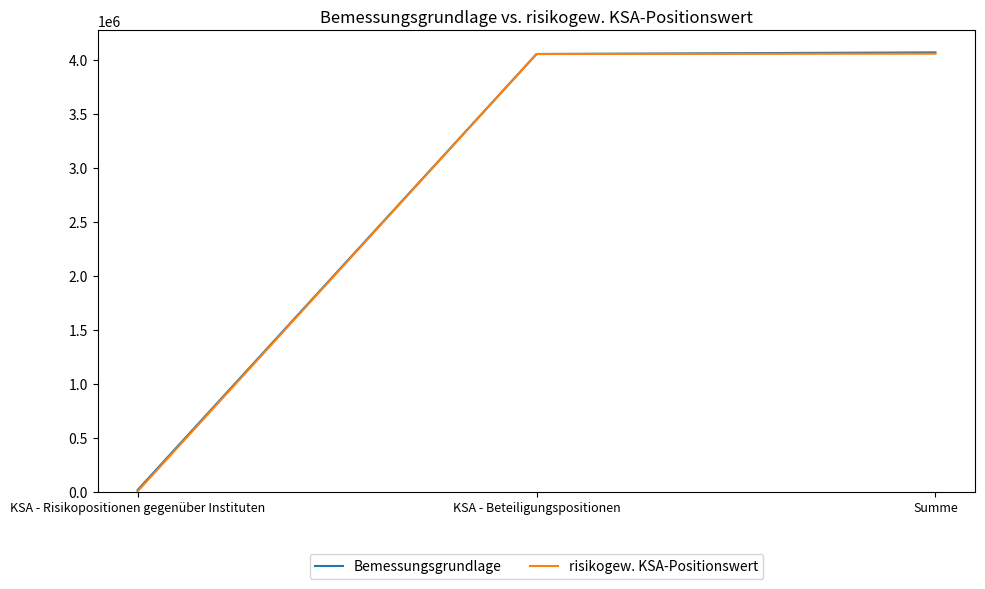

What is the total value across all series at KSA - Beteiligungspositionen?

8107084.8